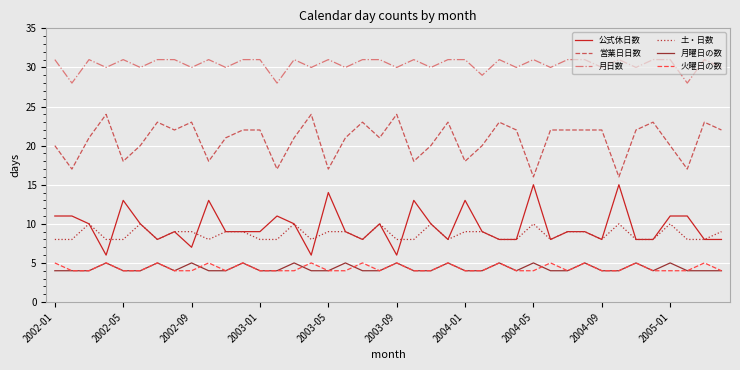

What are all the series names shown in the legend?

公式休日数, 営業日日数, 月日数, 土・日数, 月曜日の数, 火曜日の数